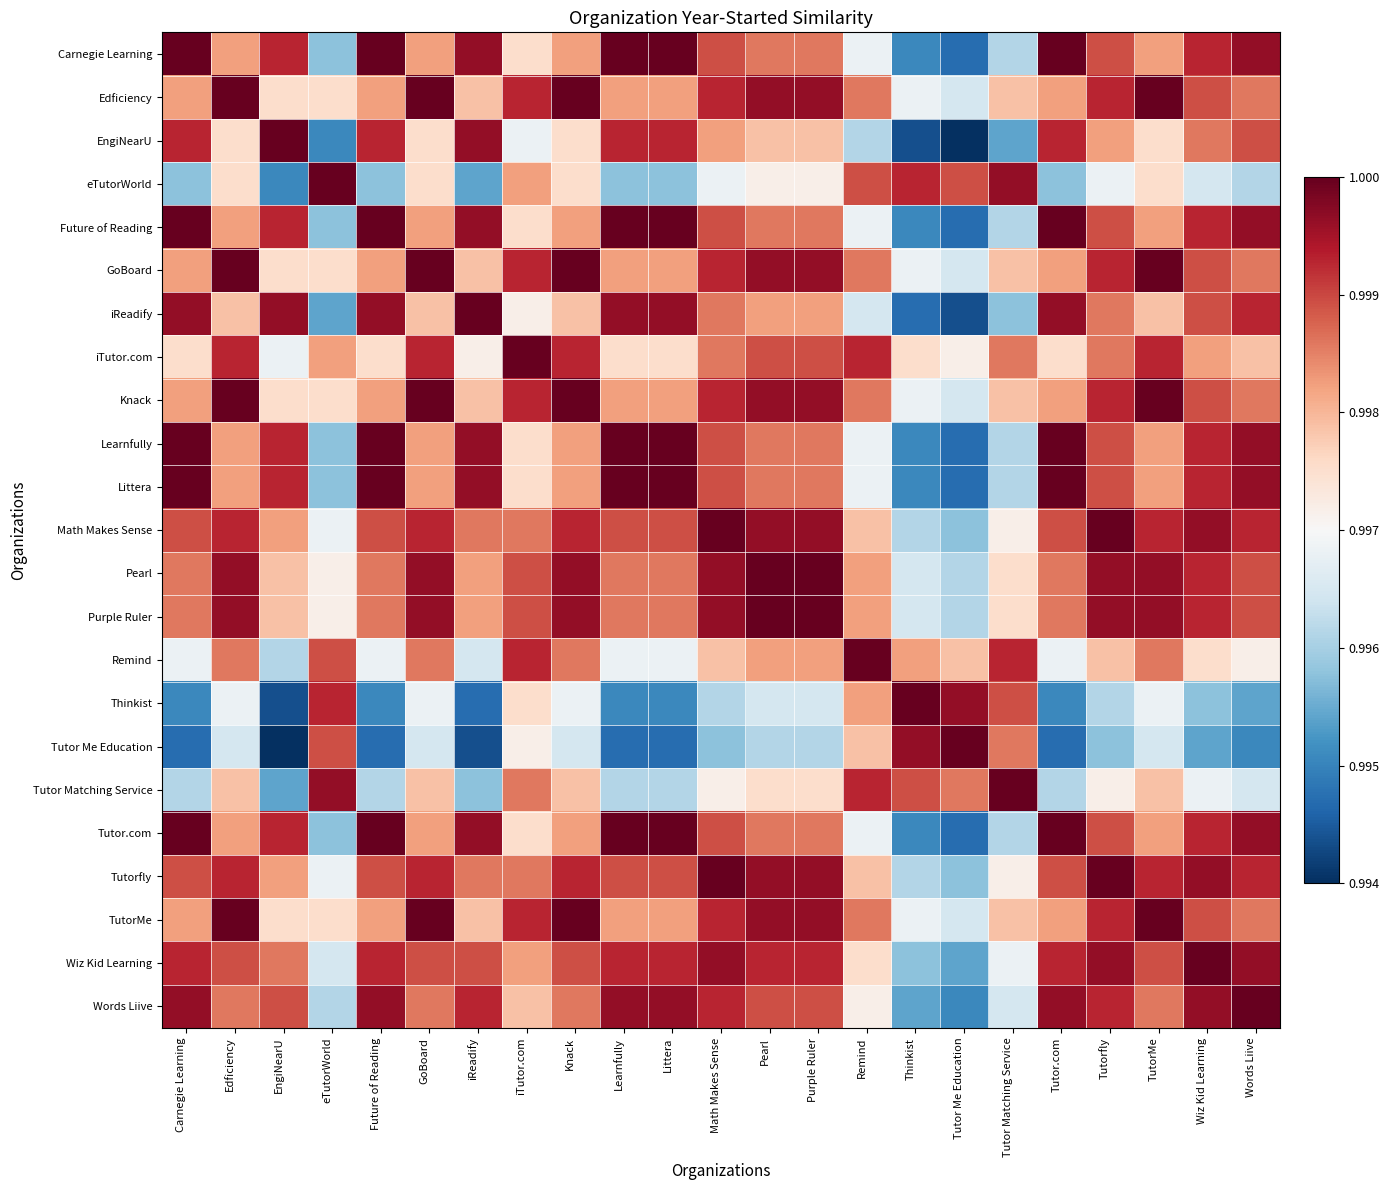

Which category has the lowest value across all series?

Tutor Me Education